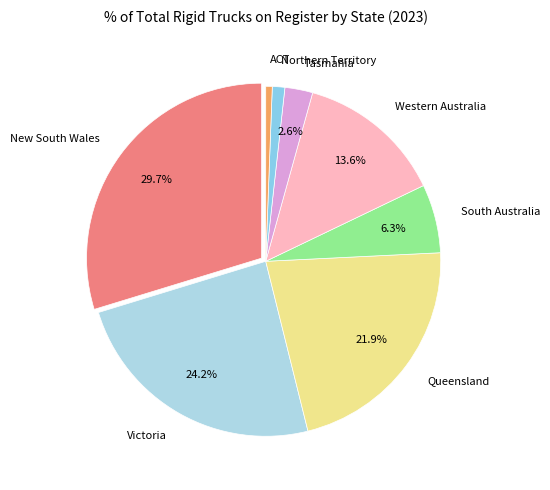

To the nearest percent, what percentage of the pie is Queensland?

22%